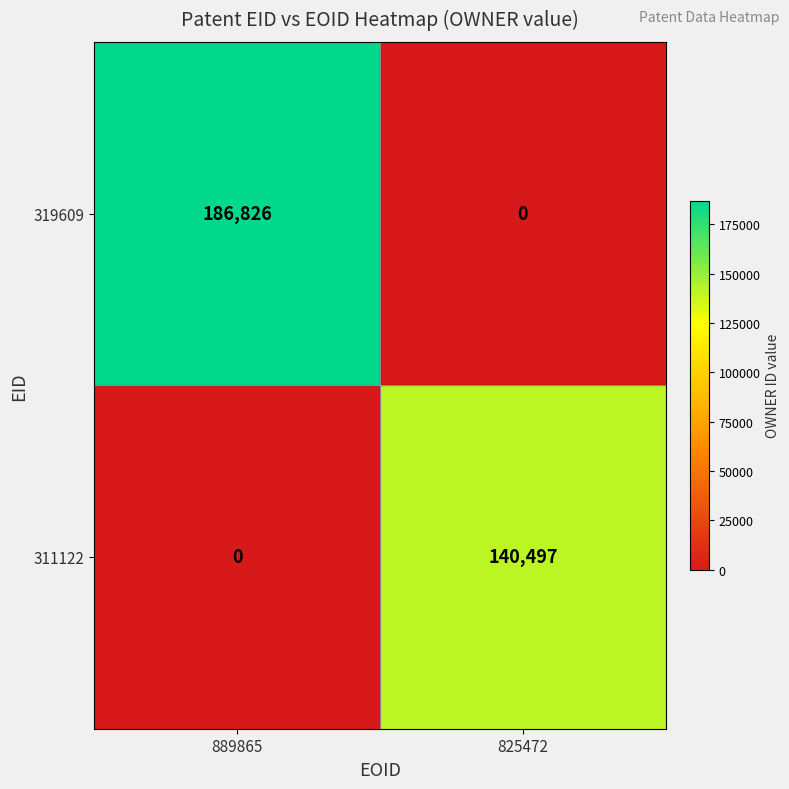

Reading right to left, transcribe all the data shown in this chart.

319609: 0	186826
311122: 140497	0